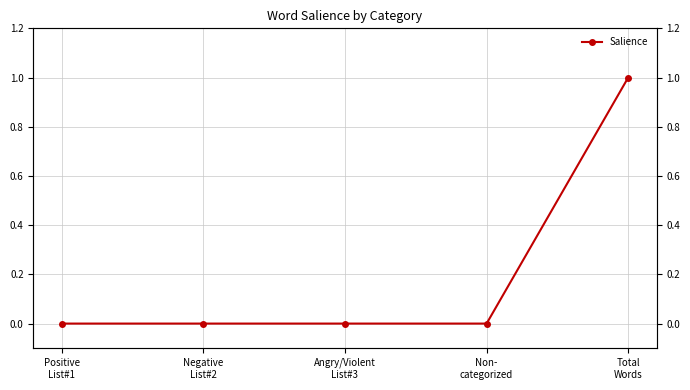

True or false: the data shows -1 at Positive
List#1.

False